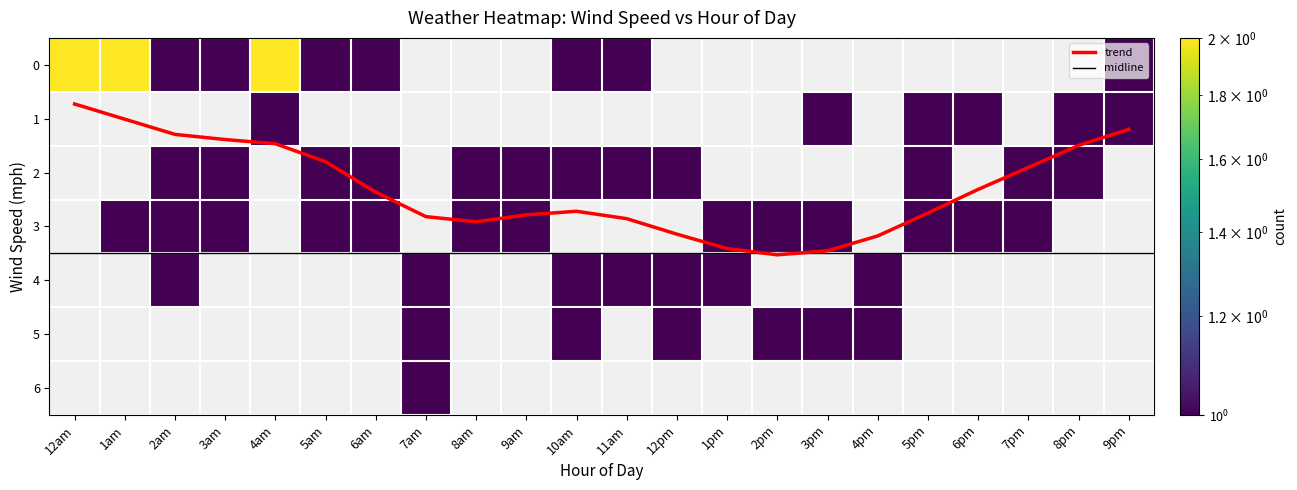

Rank the series by their maximum value, from lowest to highest.

2am, 3am, 5am, 6am, 7am, 8am, 9am, 10am, 11am, 12pm, 1pm, 2pm, 3pm, 4pm, 5pm, 6pm, 7pm, 8pm, 9pm, 12am, 1am, 4am